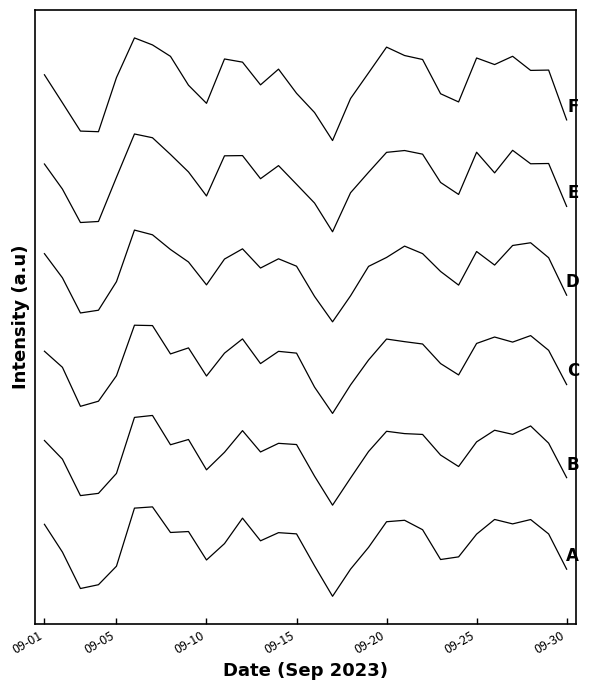

Does the chart display data point markers on the line(s)?

No